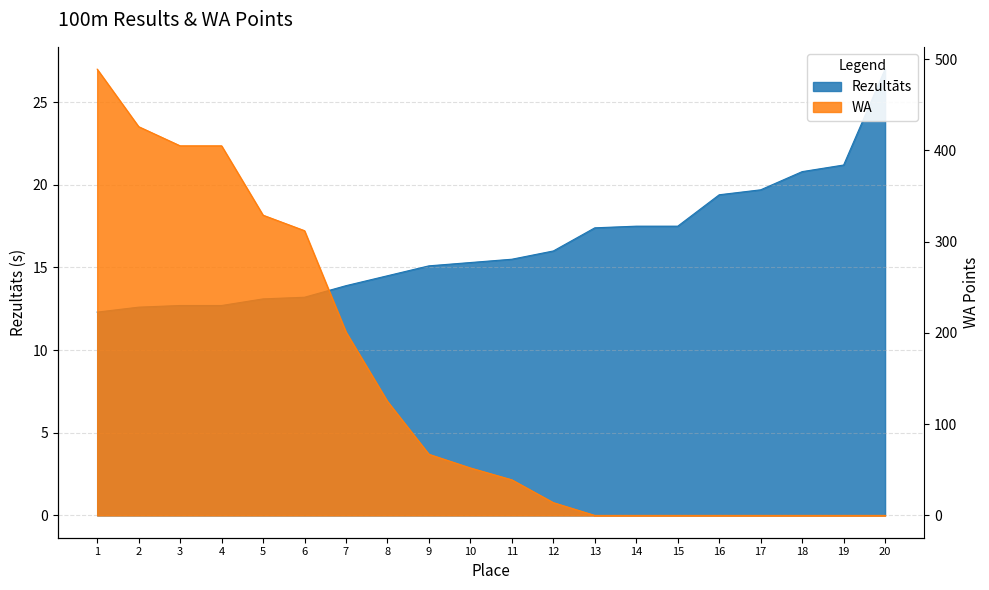

True or false: Rezultāts and WA cross at least once.

True